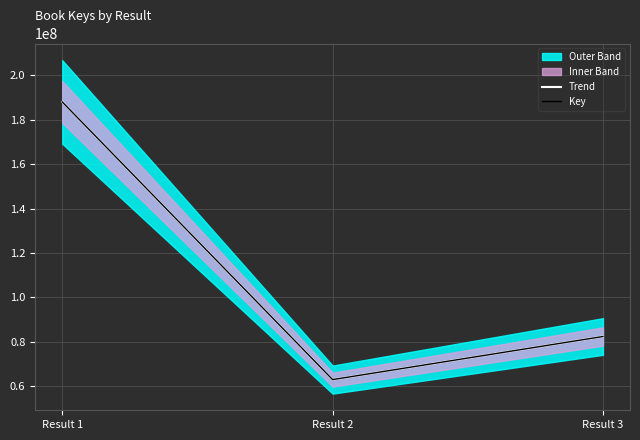

Reading right to left, list all the values displayed in this chart.

Trend: 82426608	63038863	187950746
Key: 82426608	63038863	187950746